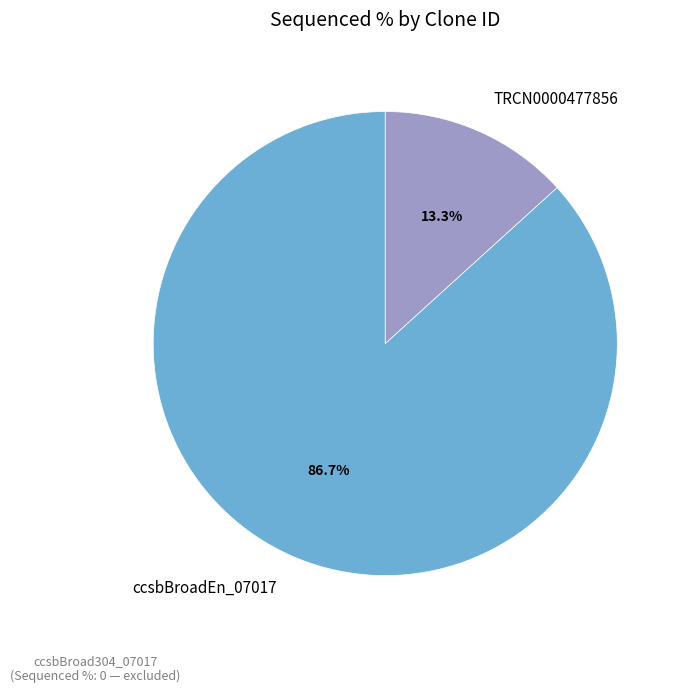

Rank the categories by value from highest to lowest.

ccsbBroadEn_07017, TRCN0000477856